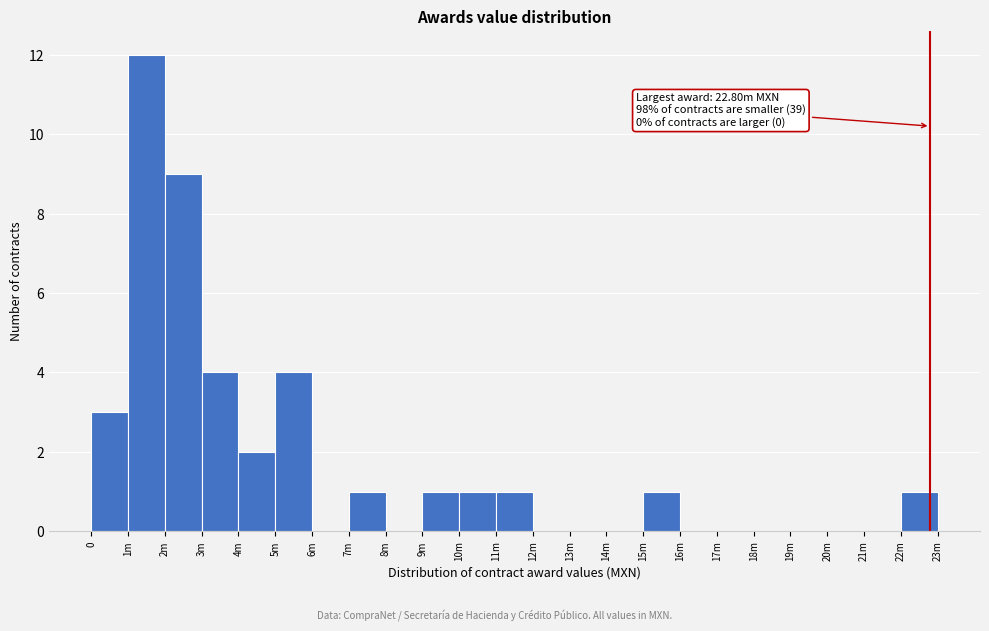

Reading left to right, transcribe all the data shown in this chart.

0=3	1m=12	2m=9	3m=4	4m=2	5m=4	6m=0	7m=1	8m=0	9m=1	10m=1	11m=1	12m=0	13m=0	14m=0	15m=1	16m=0	17m=0	18m=0	19m=0	20m=0	21m=0	22m=1